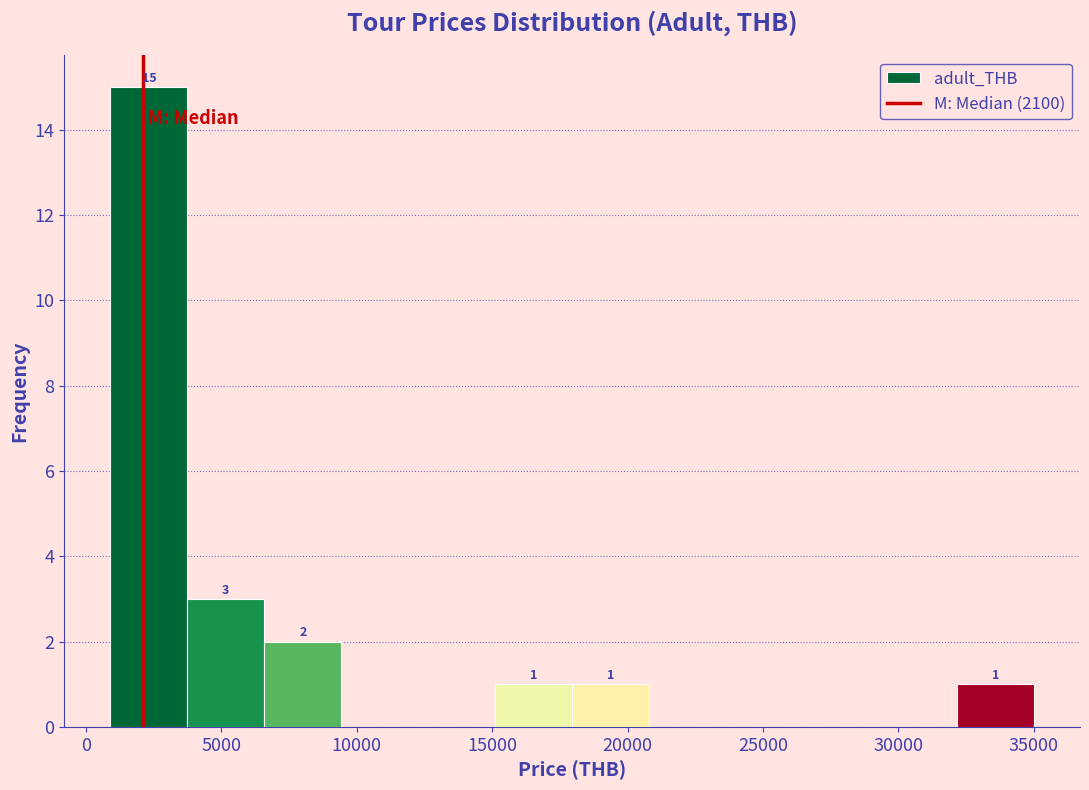

Over which range of the x-axis is the bar tallest?

1000 to 3500